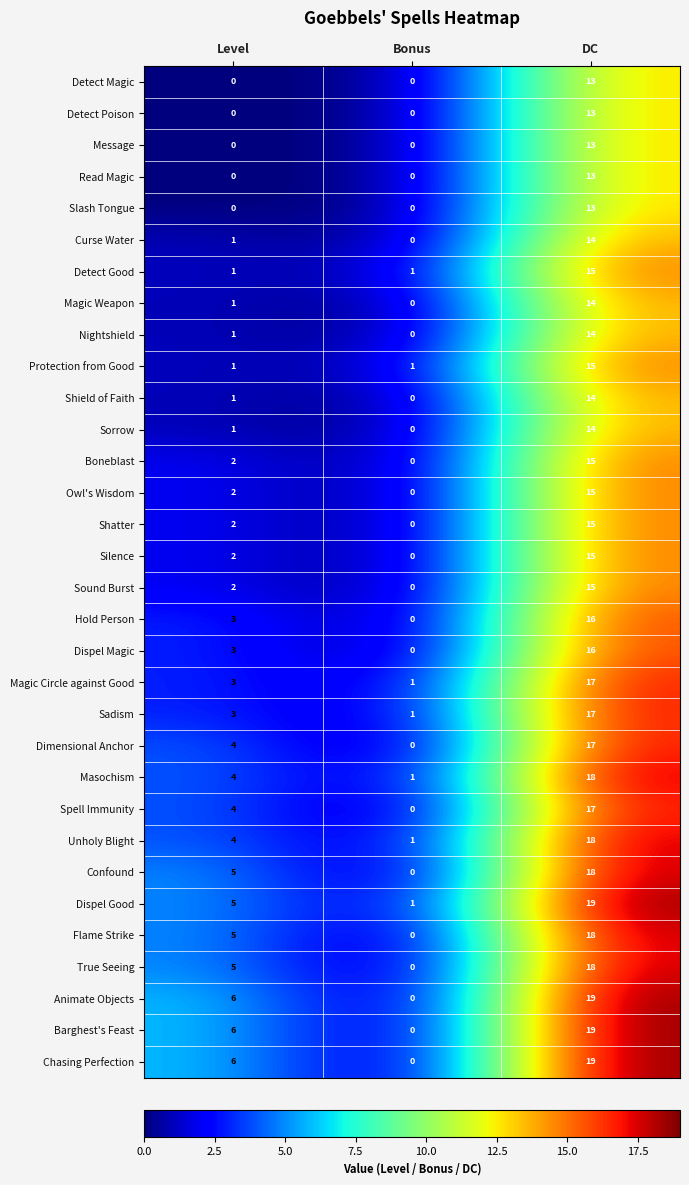

Which category has the lowest value in the Masochism series?

Bonus